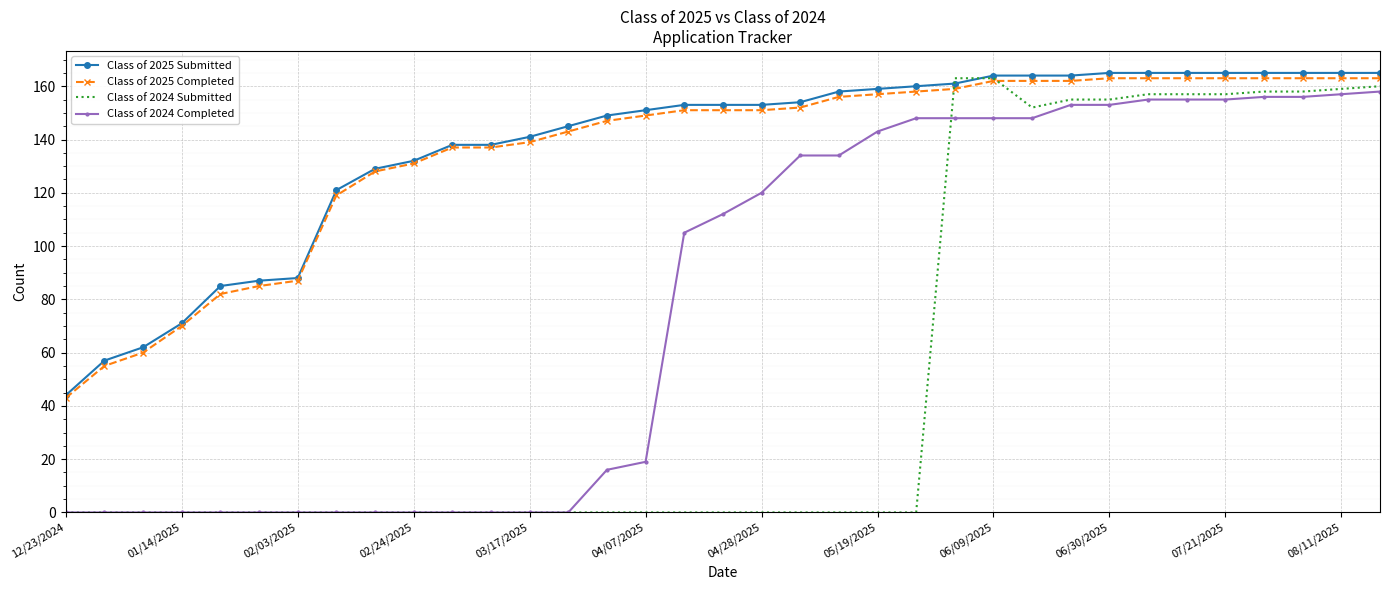

True or false: Class of 2025 Submitted and Class of 2024 Completed cross at least once.

False